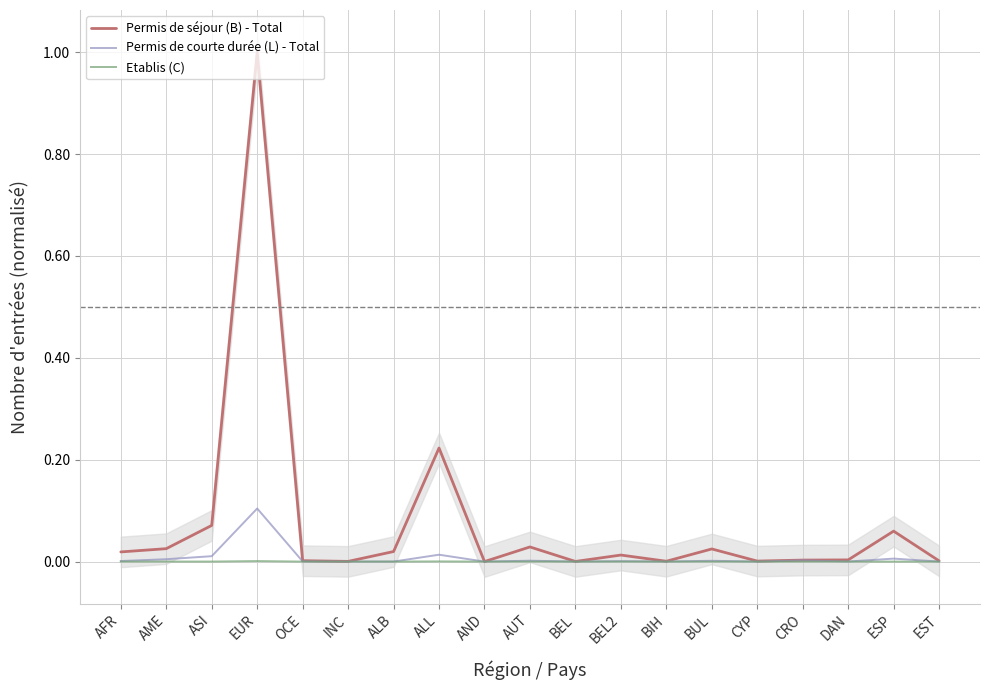

Which series has the largest range (max minus min)?

Permis de séjour (B) - Total